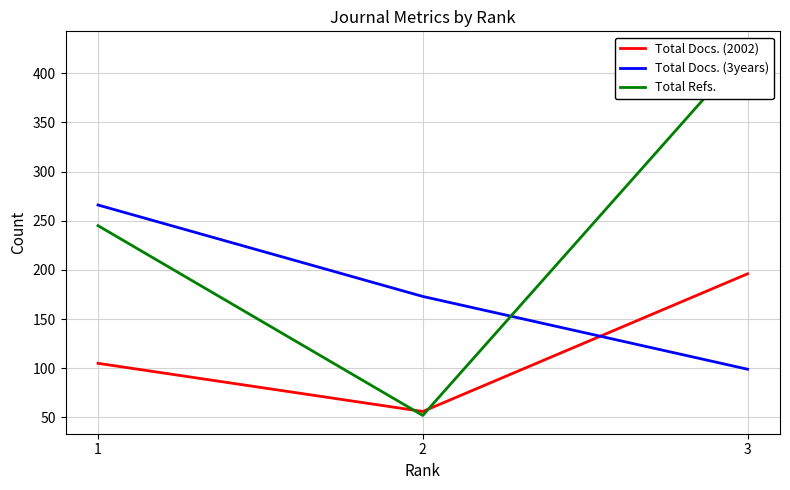

What is the difference between the maximum and minimum values in the Total Refs. series?

372